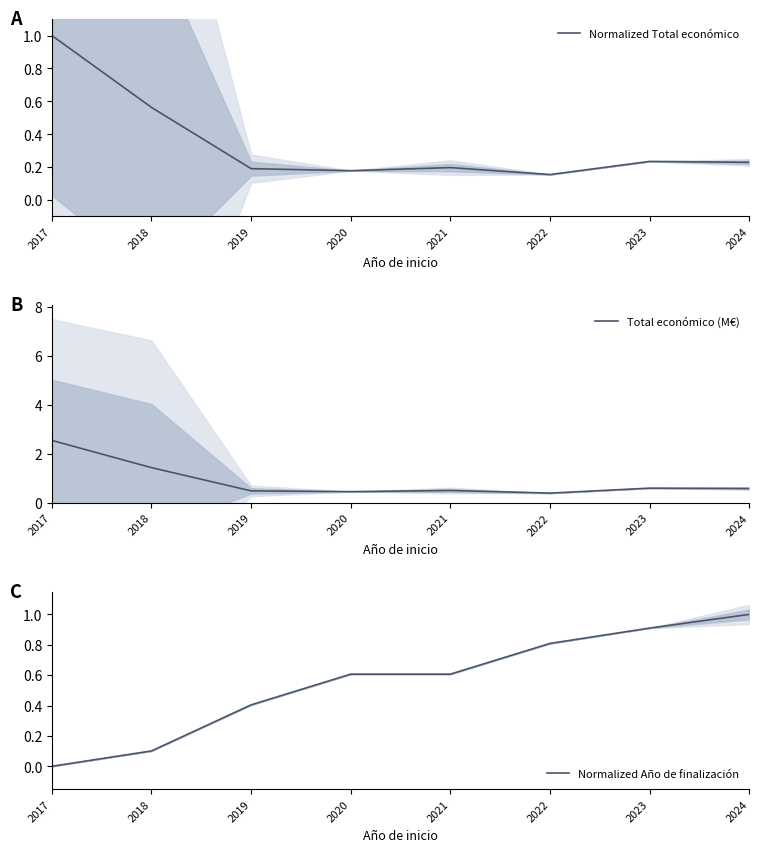

True or false: Normalized Año de finalización has more than 1 interior local peaks.

False